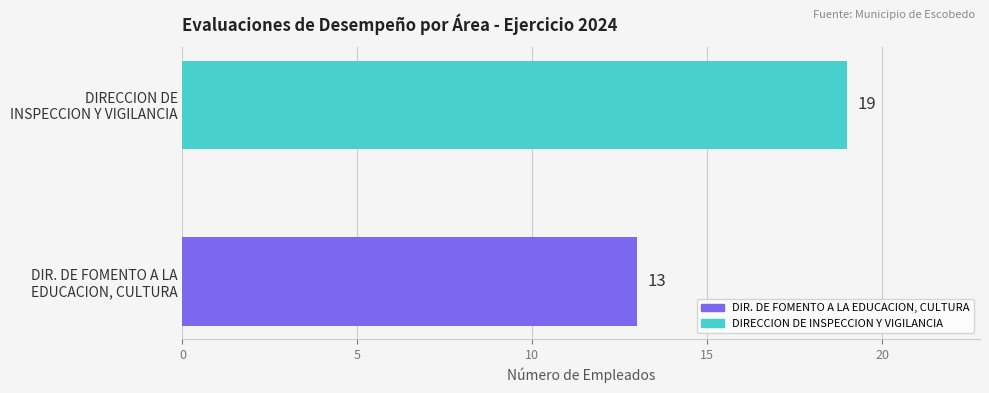

What is the minimum value shown in the chart?

13